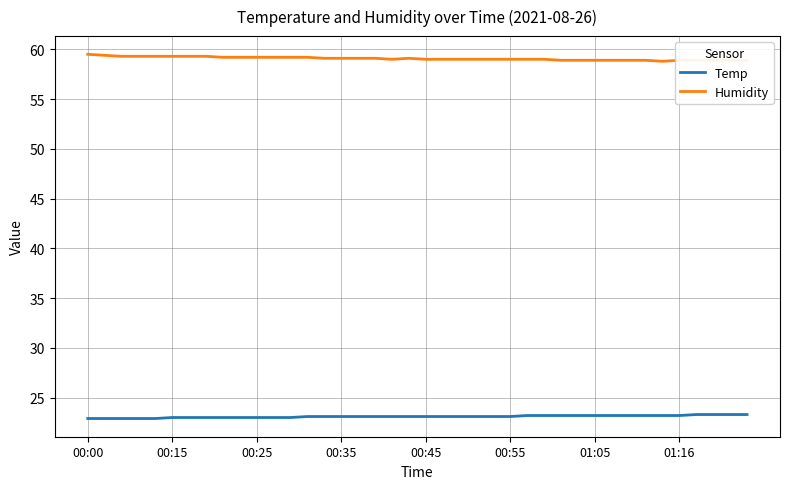

How many lines are shown in the chart?

2